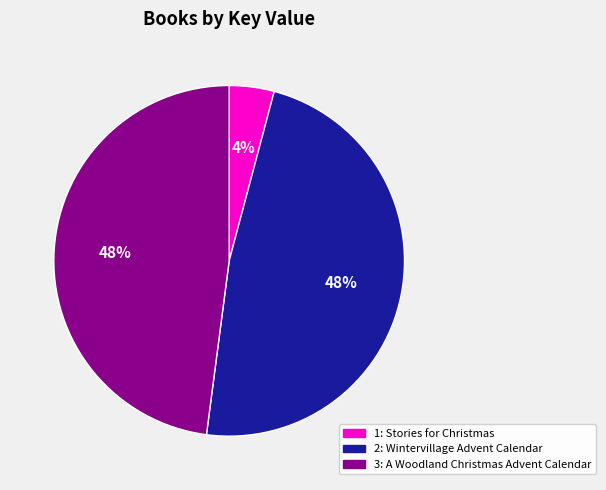

Does any single category account for the majority?

No